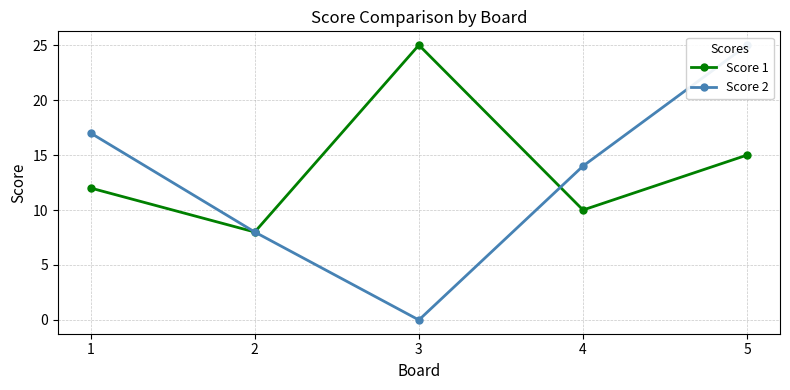

What is the average value of the Score 1 series?

14